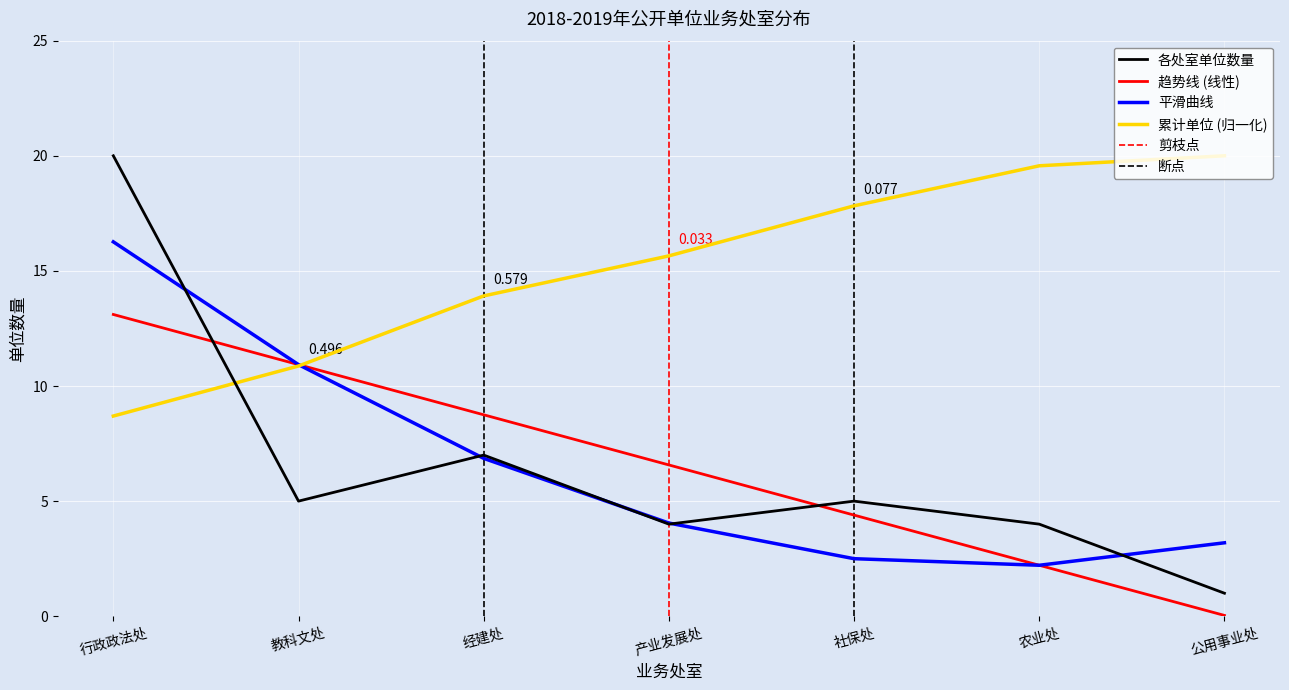

Where does the 趋势线 (线性) series first go above 6?

行政政法处